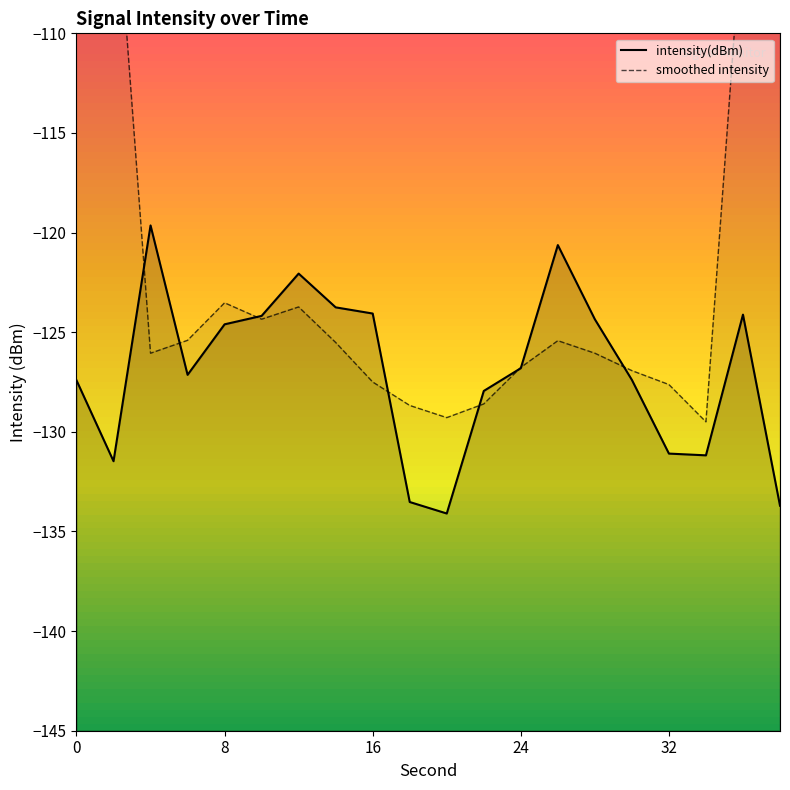

Is this an area chart (filled region under the line)?

No